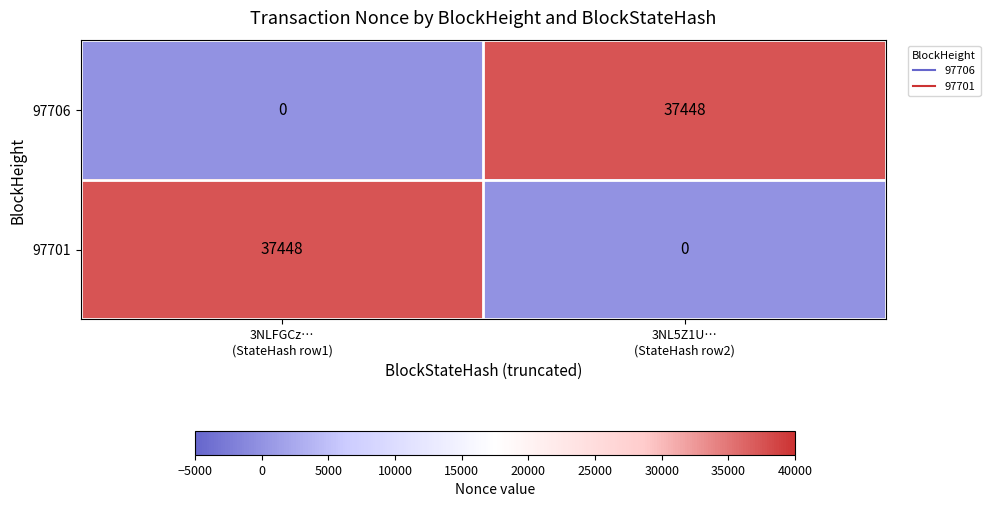

What is the difference between the maximum and minimum values in the 97701 series?

37448